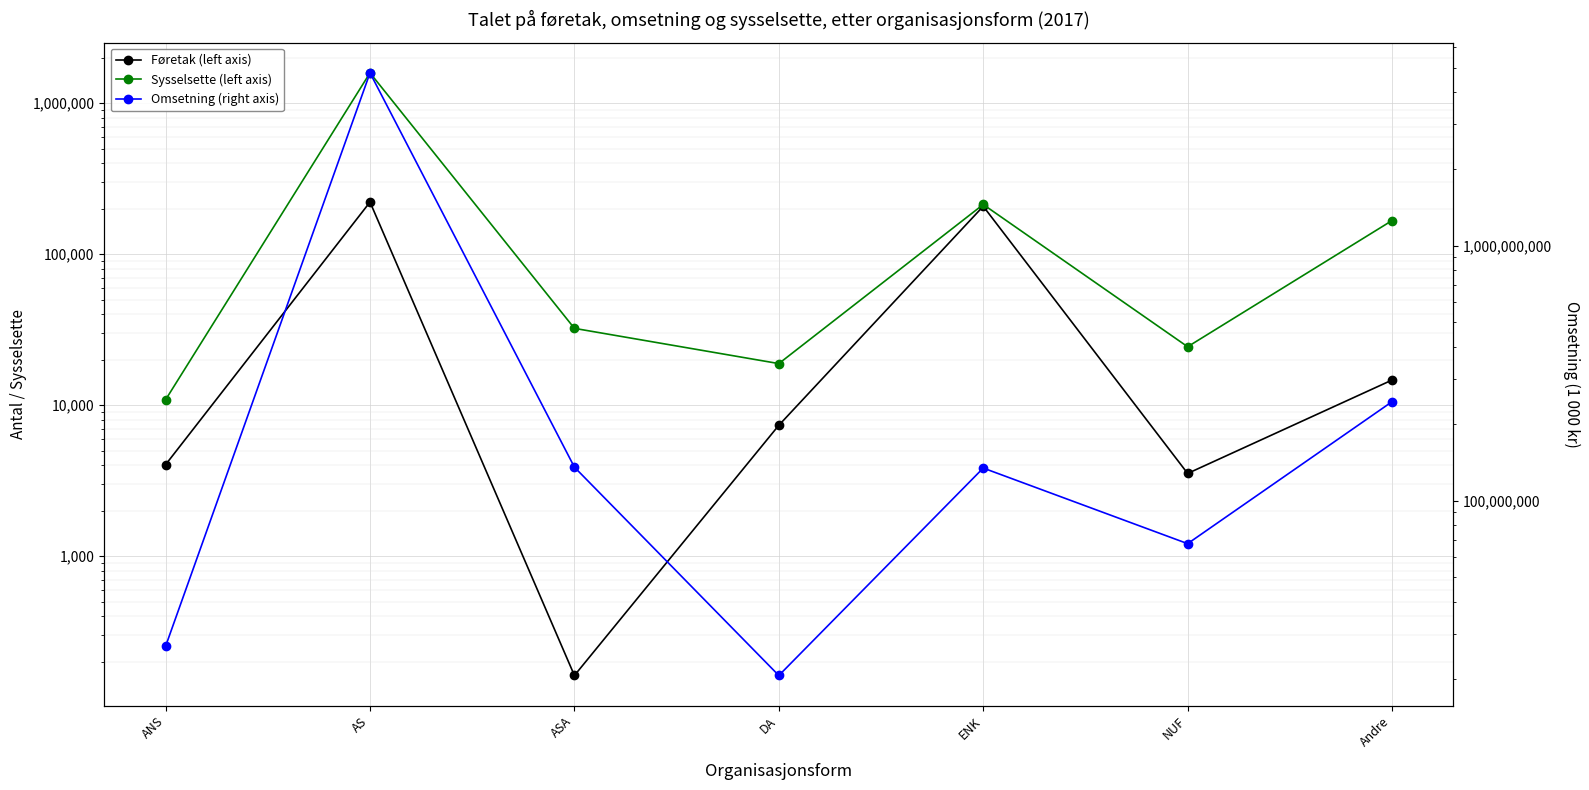

Reading left to right, list all the values displayed in this chart.

Føretak (left axis): ANS=4037	AS=221455	ASA=162	DA=7358	ENK=207668	NUF=3530	Andre=14670
Sysselsette (left axis): ANS=10866	AS=1588310	ASA=32265	DA=18853	ENK=213368	NUF=24378	Andre=167037
Omsetning (right axis): ANS=26850579	AS=4764292442	ASA=135336461	DA=20619759	ENK=134260719	NUF=67824681	Andre=244490221